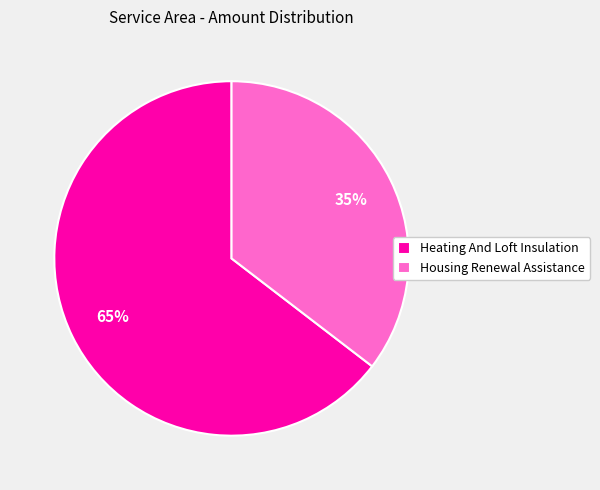

What is the smallest slice in the pie chart?

Housing Renewal Assistance